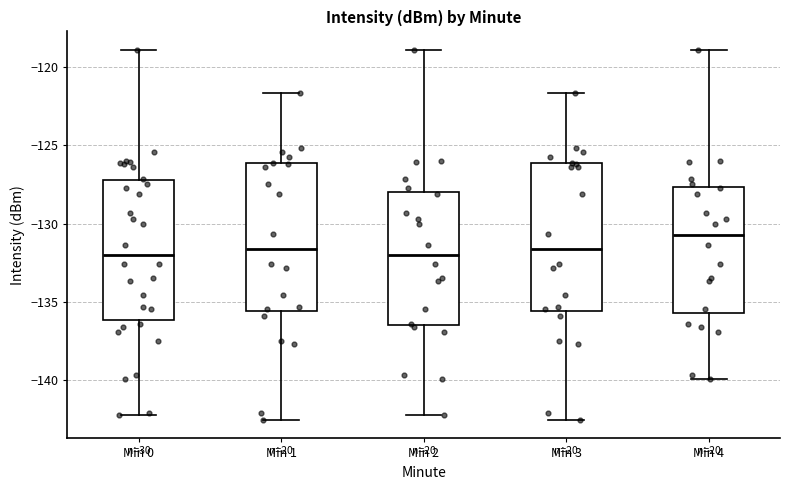

Reading left to right, transcribe this box plot: for each box, give where its median line is, the range the box spans, and where its two whiskers end, as read against the y-axis. The values are not printed on the chart, so give them approximately, as read against the axis.

Min 0: median -132.0, box -136.0 to -127.0, whiskers -142.0 to -119.0
Min 1: median -131.5, box -135.5 to -126.0, whiskers -142.5 to -121.5
Min 2: median -132.0, box -136.5 to -128.0, whiskers -142.0 to -119.0
Min 3: median -131.5, box -135.5 to -126.0, whiskers -142.5 to -121.5
Min 4: median -130.5, box -135.5 to -127.5, whiskers -140.0 to -119.0